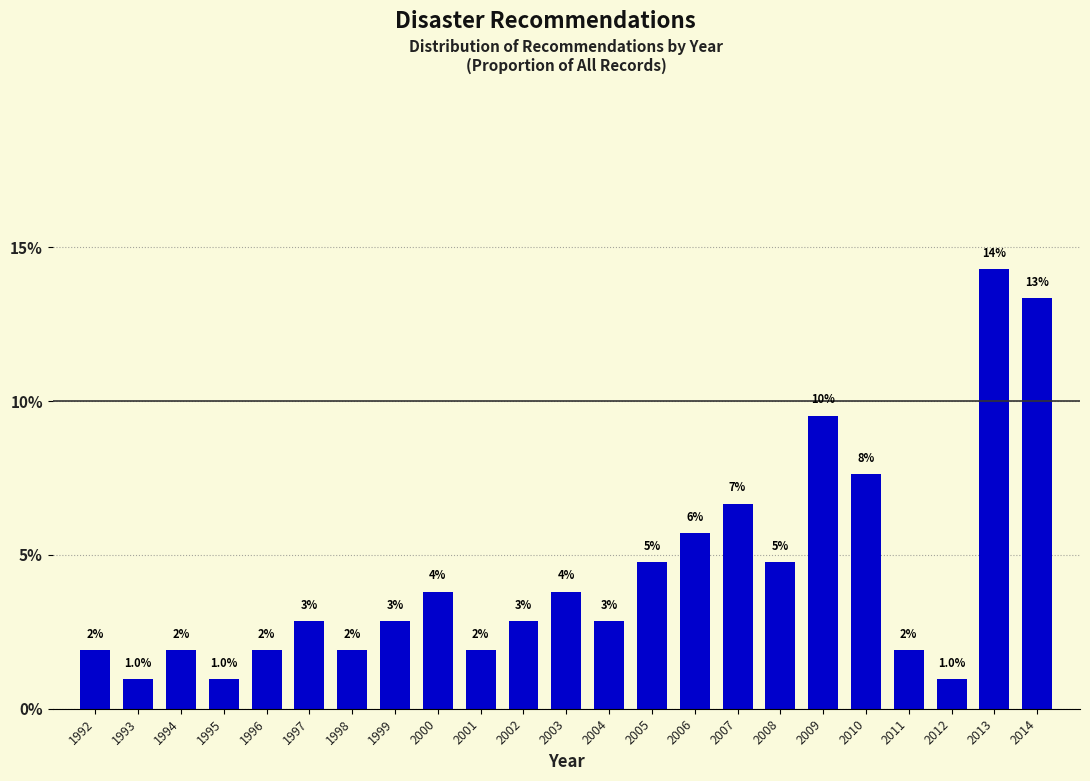

How many bars are there in total?

23